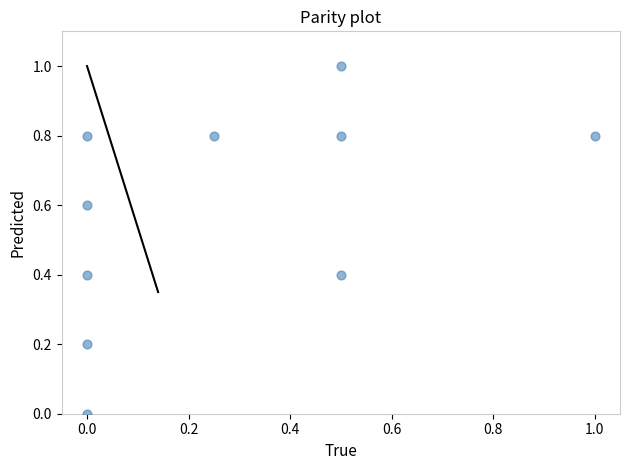

What is the range of Y values (max minus min)?

1.0